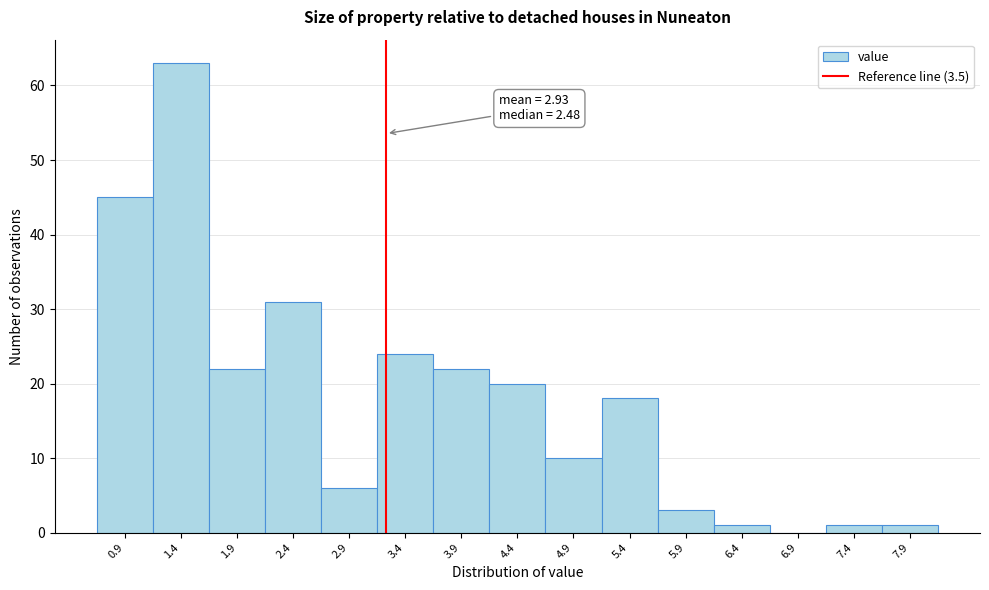

Reading left to right, list all the values displayed in this chart.

0.9=45	1.4=63	1.9=22	2.4=31	2.9=6	3.4=24	3.9=22	4.4=20	4.9=10	5.4=18	5.9=3	6.4=1	6.9=0	7.4=1	7.9=1